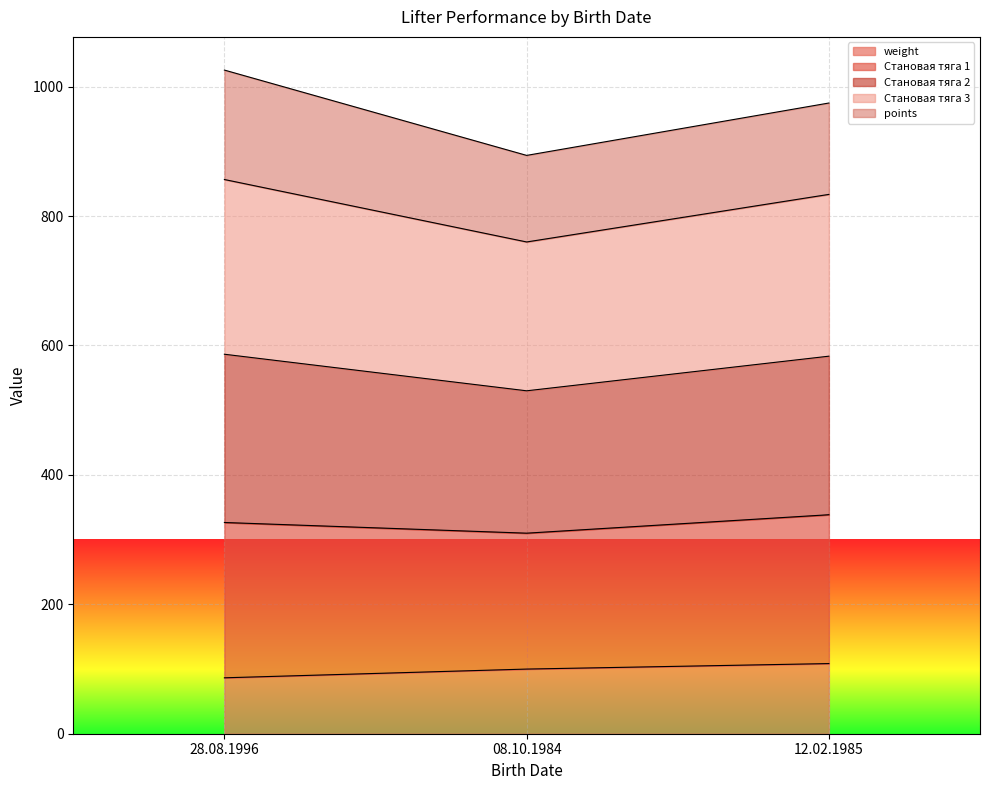

What is the minimum value for weight?

86.4